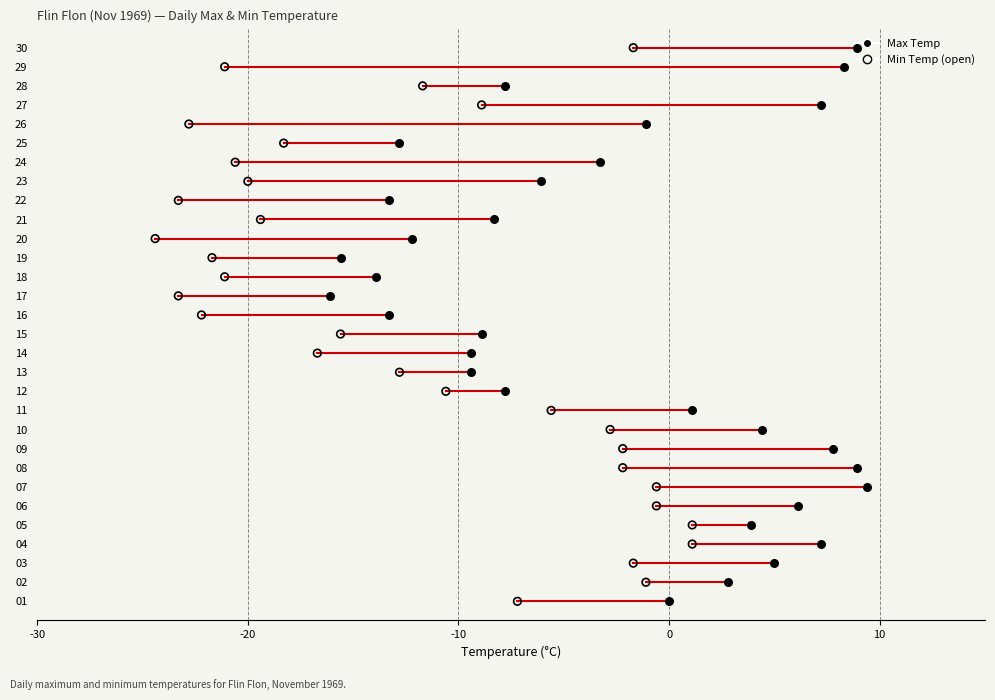

What are all the series names shown in the legend?

Max Temp, Min Temp